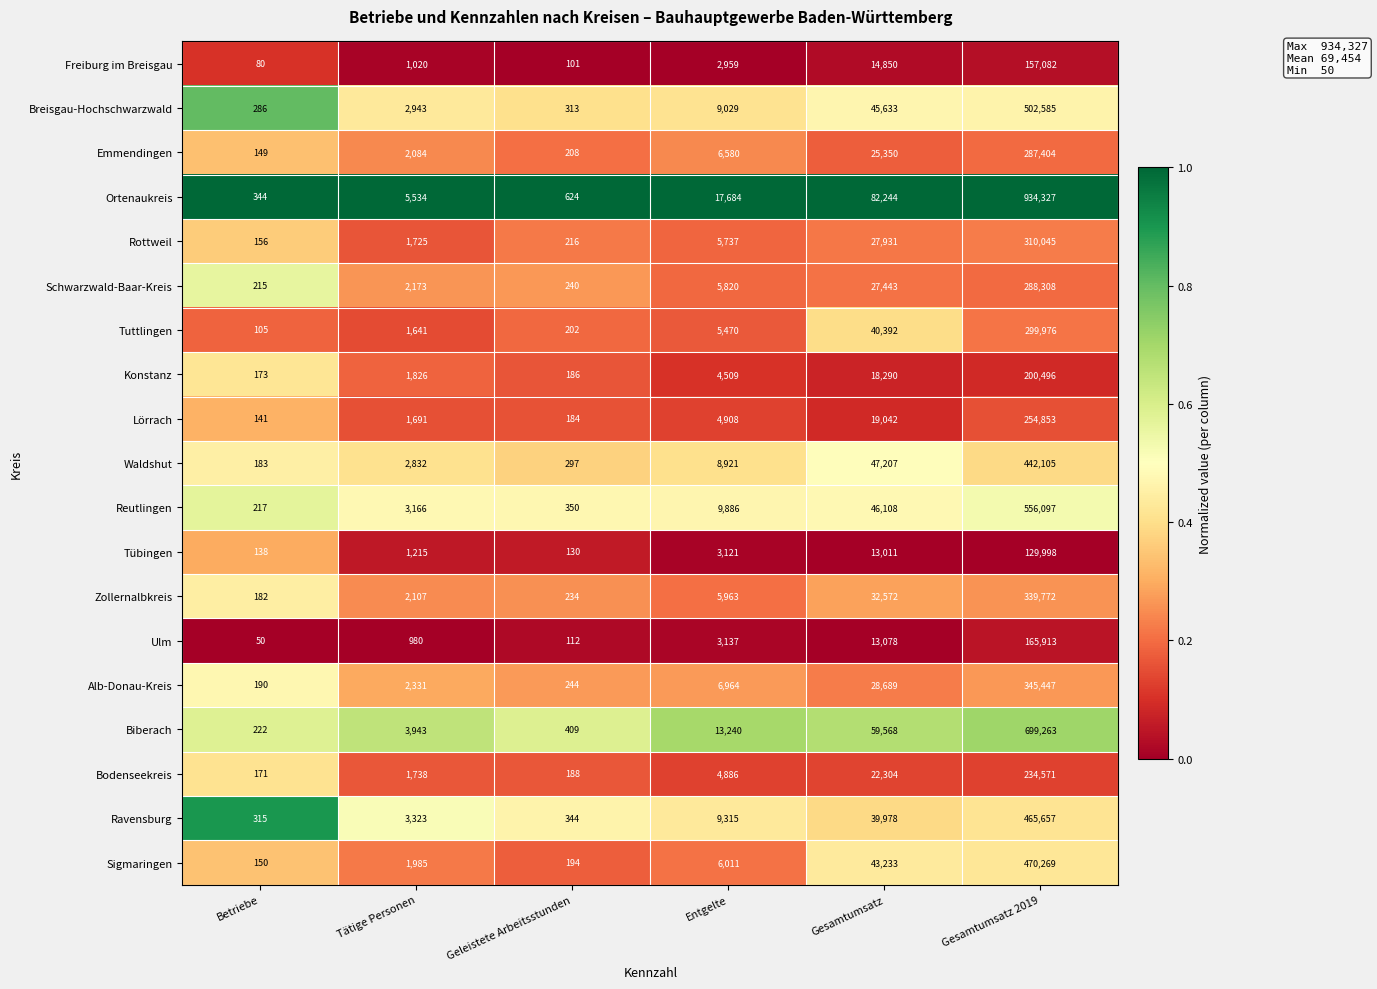

Rank the series at Tätige Personen from lowest to highest value.

Ulm, Freiburg im Breisgau, Tübingen, Tuttlingen, Lörrach, Rottweil, Bodenseekreis, Konstanz, Sigmaringen, Emmendingen, Zollernalbkreis, Schwarzwald-Baar-Kreis, Alb-Donau-Kreis, Waldshut, Breisgau-Hochschwarzwald, Reutlingen, Ravensburg, Biberach, Ortenaukreis